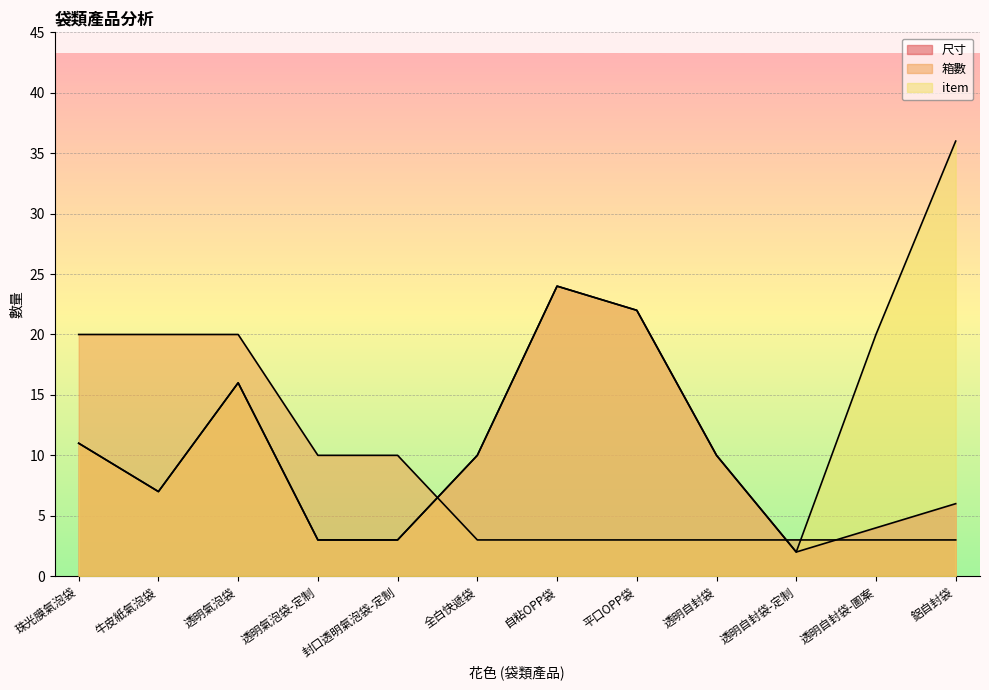

Does the chart display data point markers on the line(s)?

No